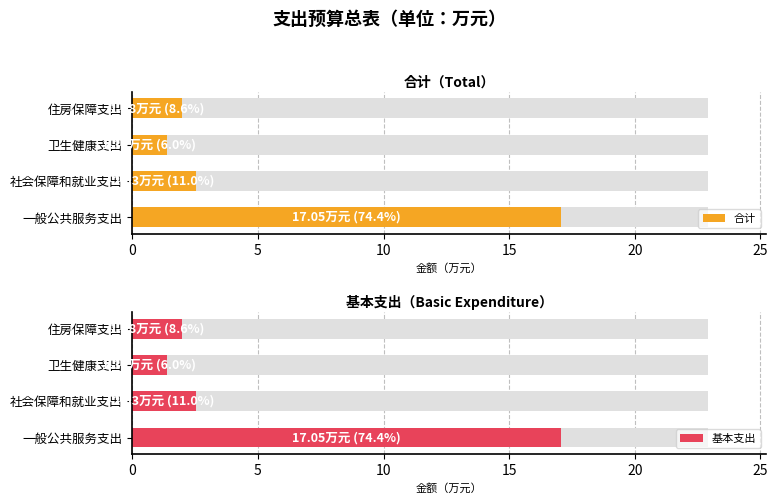

Which series changed the most between 卫生健康支出 and 住房保障支出?

合计